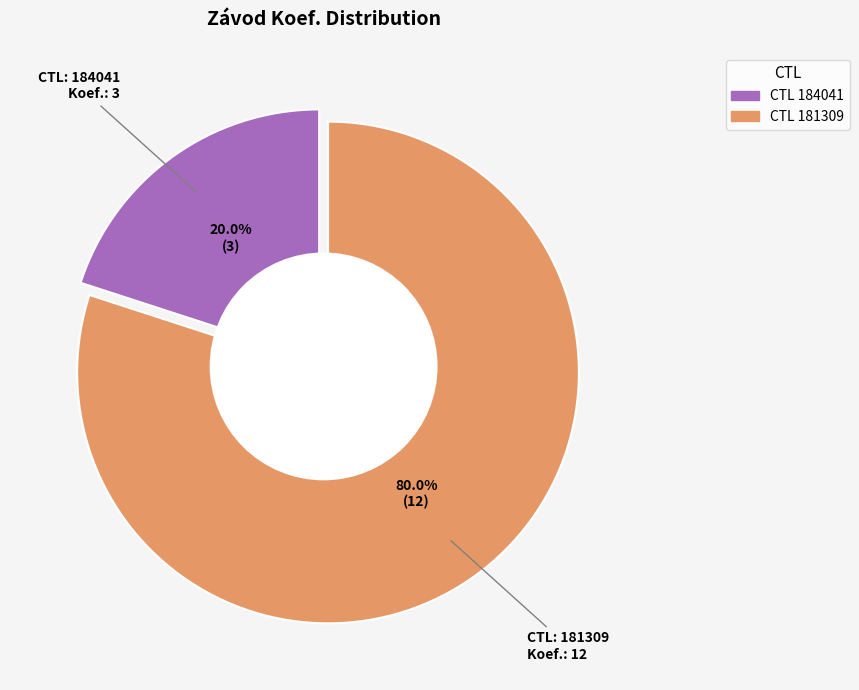

Which category has the biggest portion of the pie?

181309